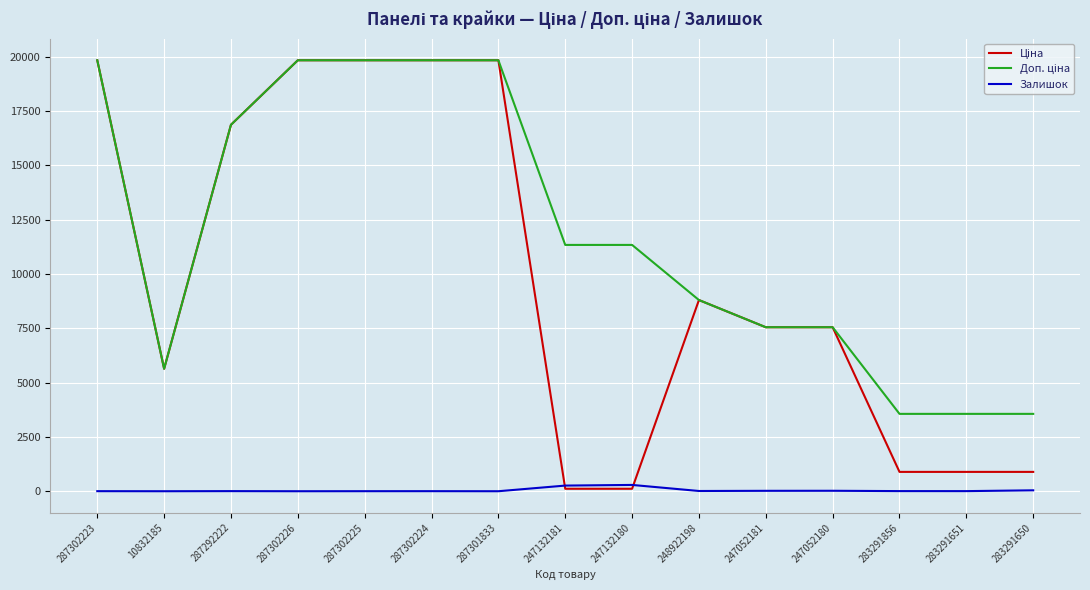

What is the spread (max minus min) of values at 287302226?

19831.1